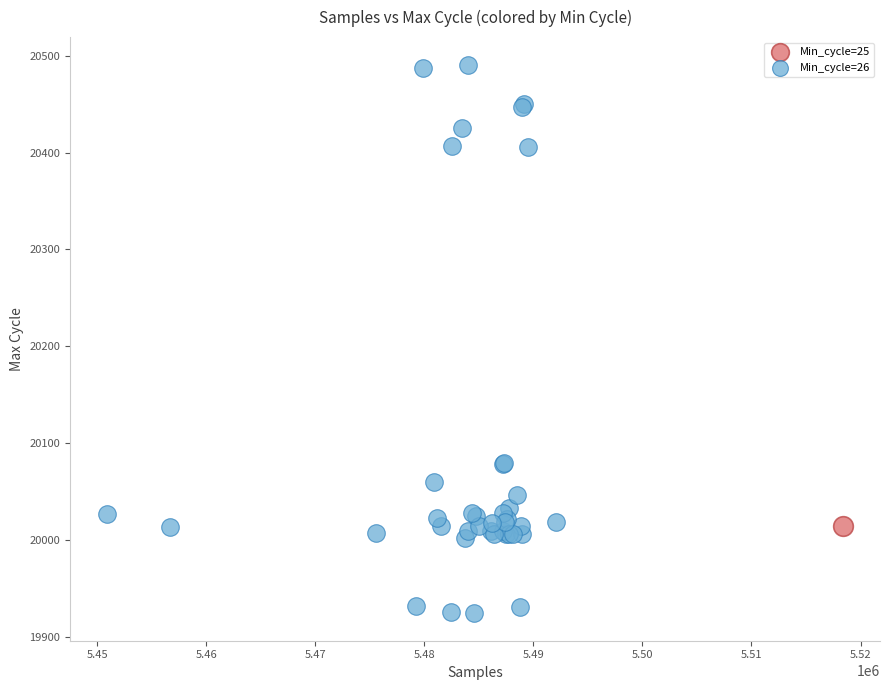

What are all the series names shown in the legend?

Min_cycle=25, Min_cycle=26